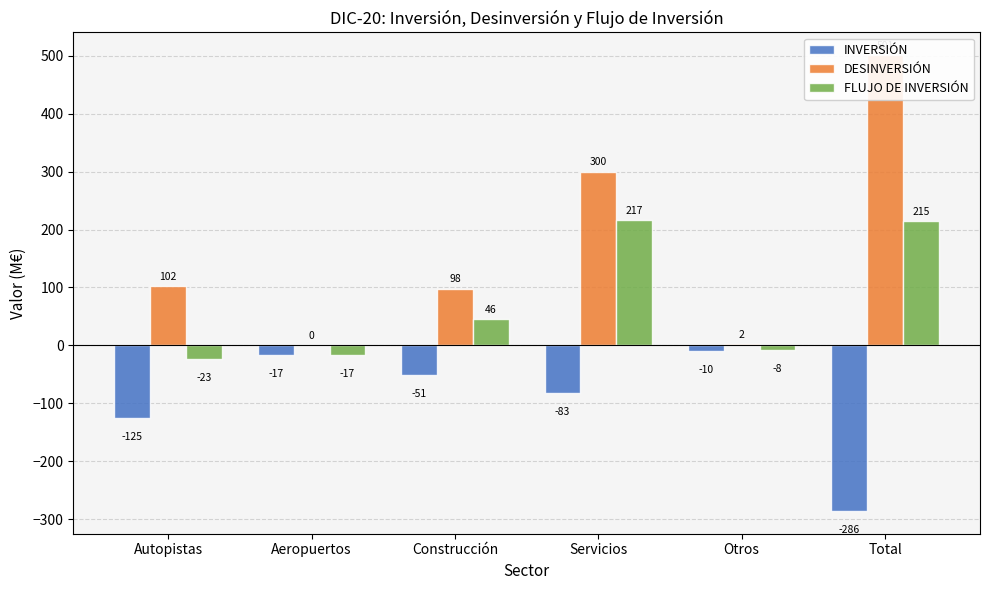

Reading right to left, extract all data points from this chart.

INVERSIÓN: Total=-286	Otros=-10	Servicios=-83	Construcción=-51	Aeropuertos=-17	Autopistas=-125
DESINVERSIÓN: Total=501	Otros=2	Servicios=300	Construcción=98	Aeropuertos=0	Autopistas=102
FLUJO DE INVERSIÓN: Total=215	Otros=-8	Servicios=217	Construcción=46	Aeropuertos=-17	Autopistas=-23